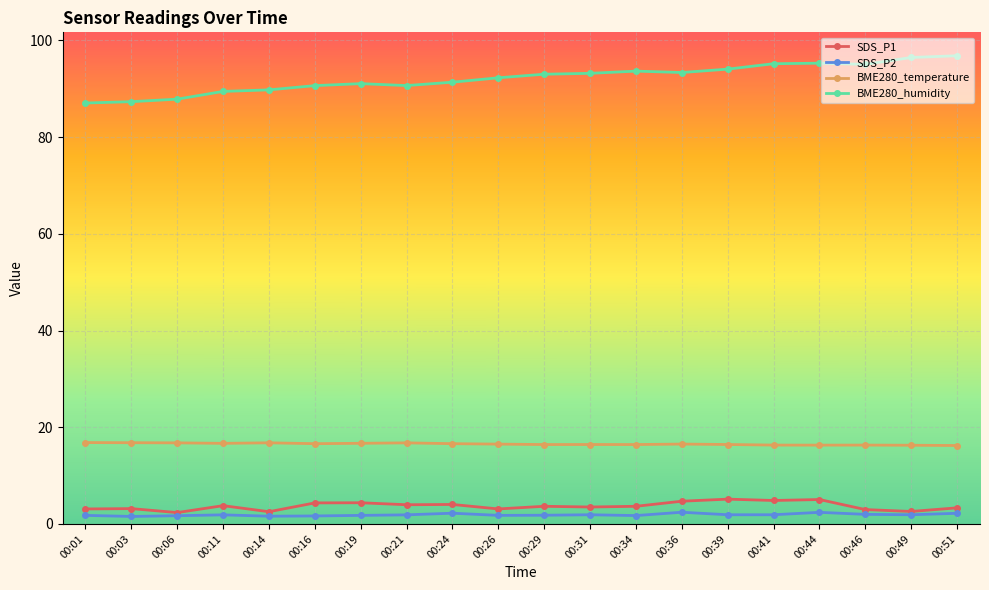

The value of BME280_temperature at 00:21 is 11.2. True or false?

False